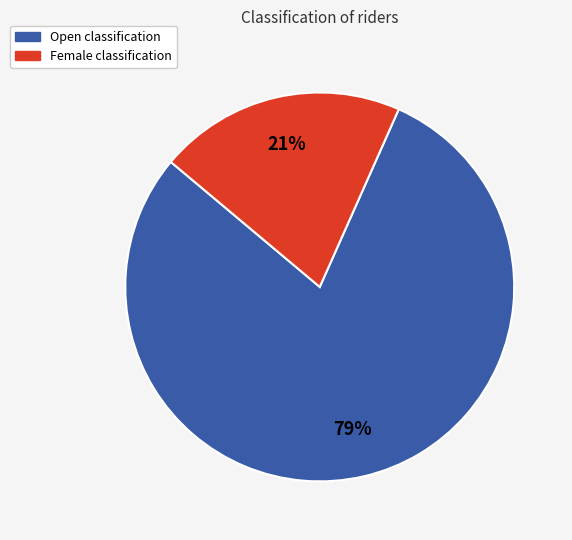

Does Female represent more than half of the total?

No